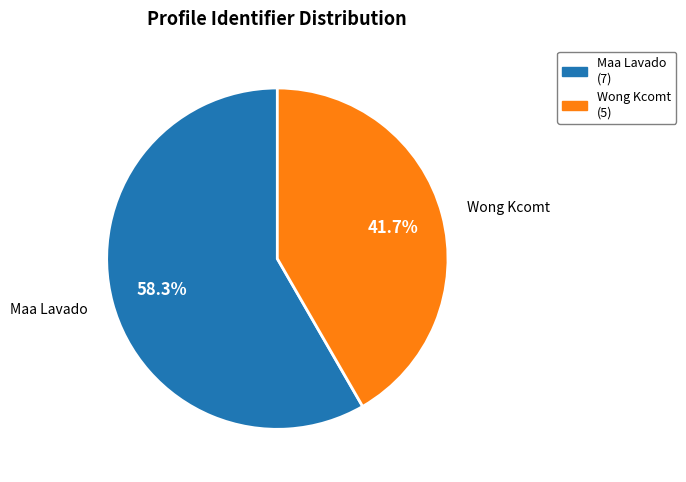

Is there a majority slice in this chart?

Yes